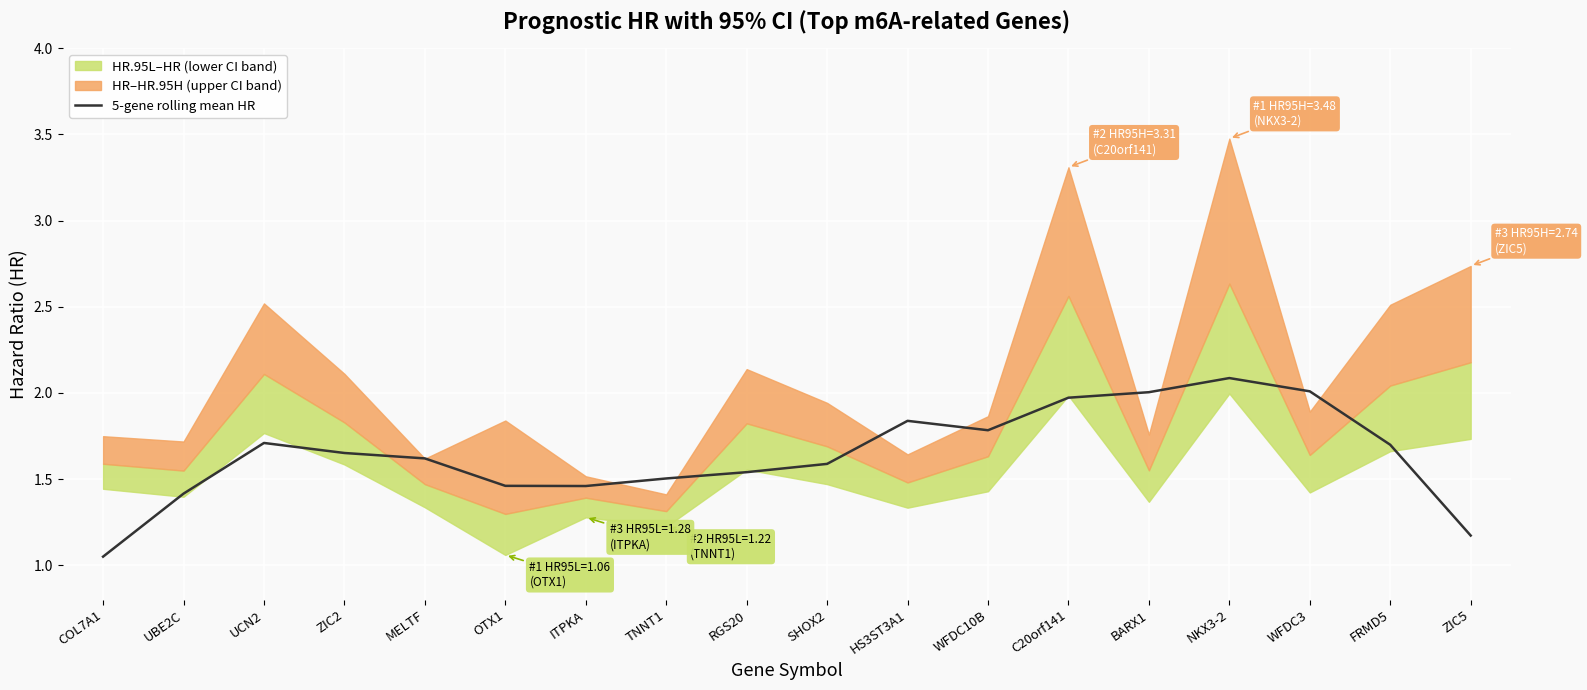

Between RGS20 and HS3ST3A1, which is larger?

HS3ST3A1